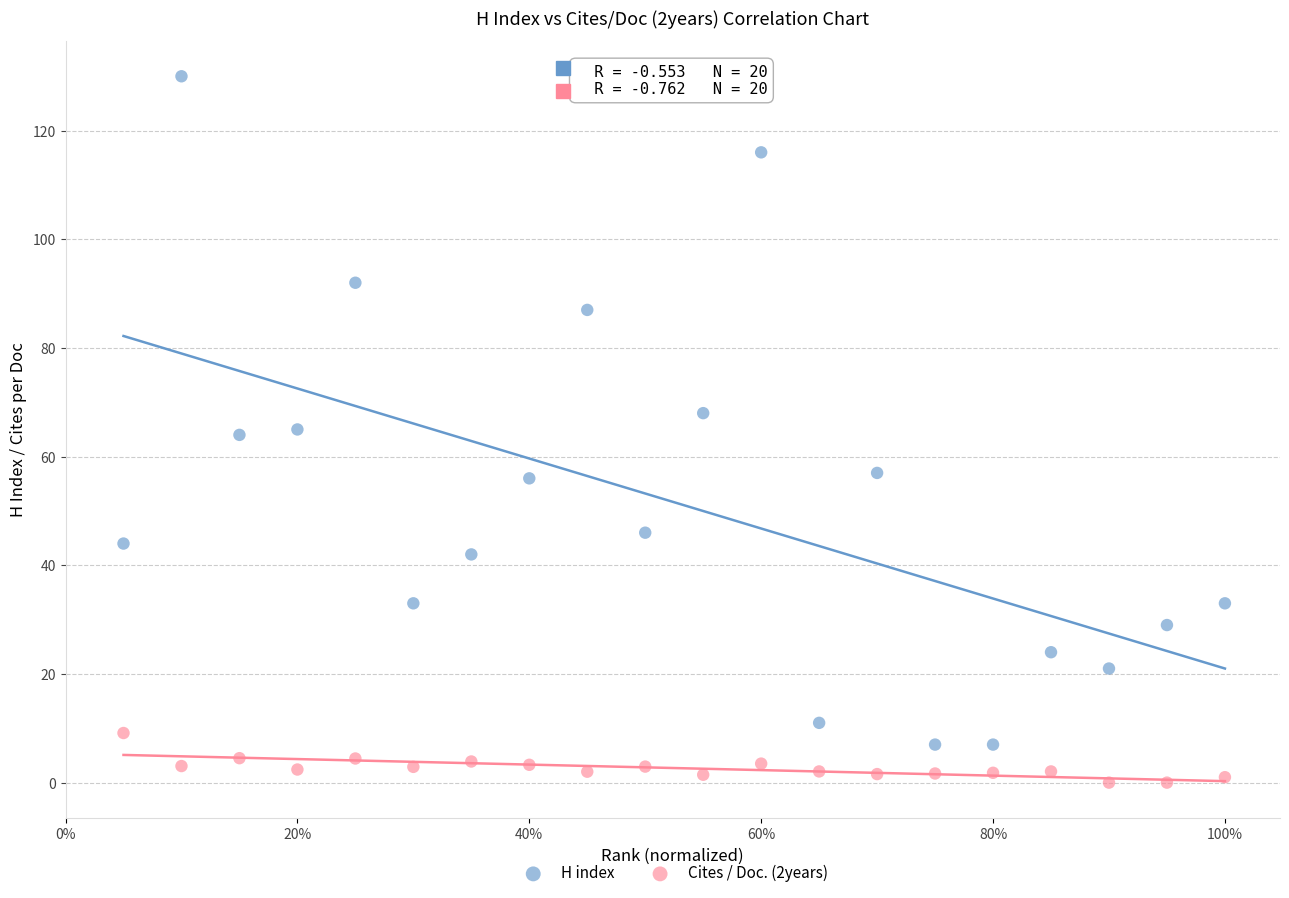

Which series has the largest Y range (max minus min)?

H index